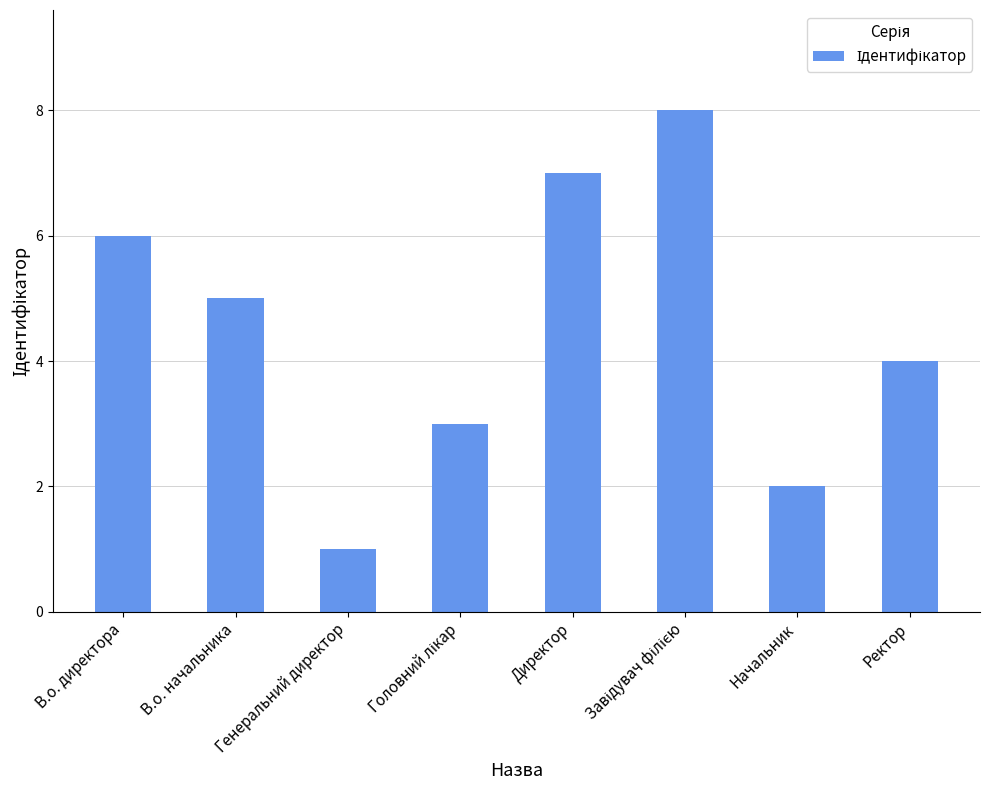

What is the smallest value displayed?

1